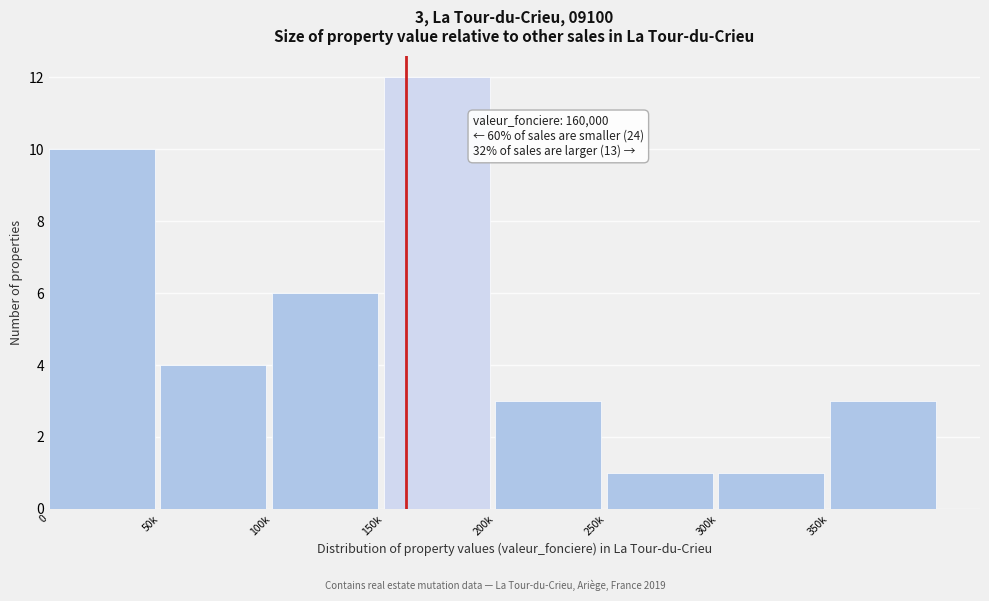

Reading left to right, transcribe all the data shown in this chart.

10	4	6	12	3	1	1	3